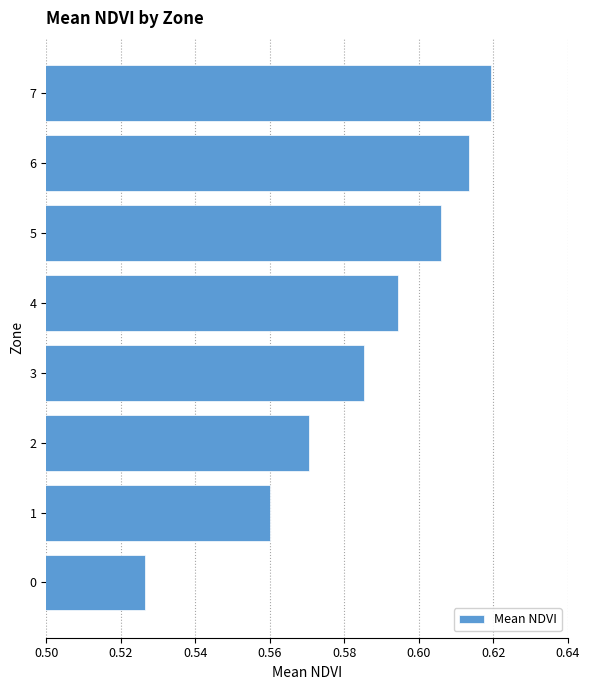

Between 4 and 2, which is larger?

4